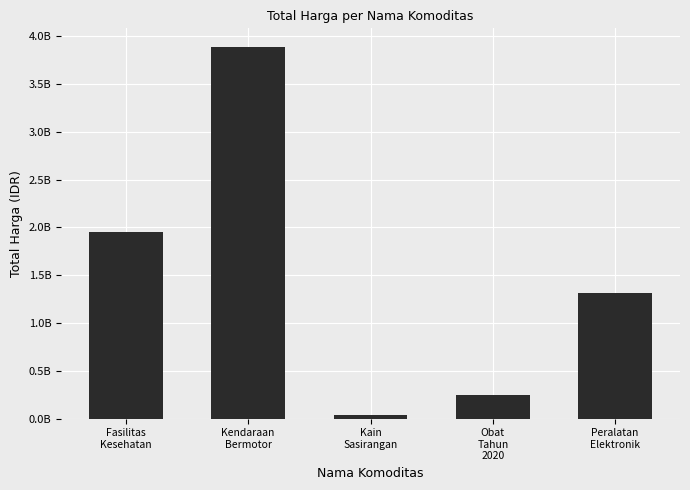

What is the greatest value displayed?

3888564100